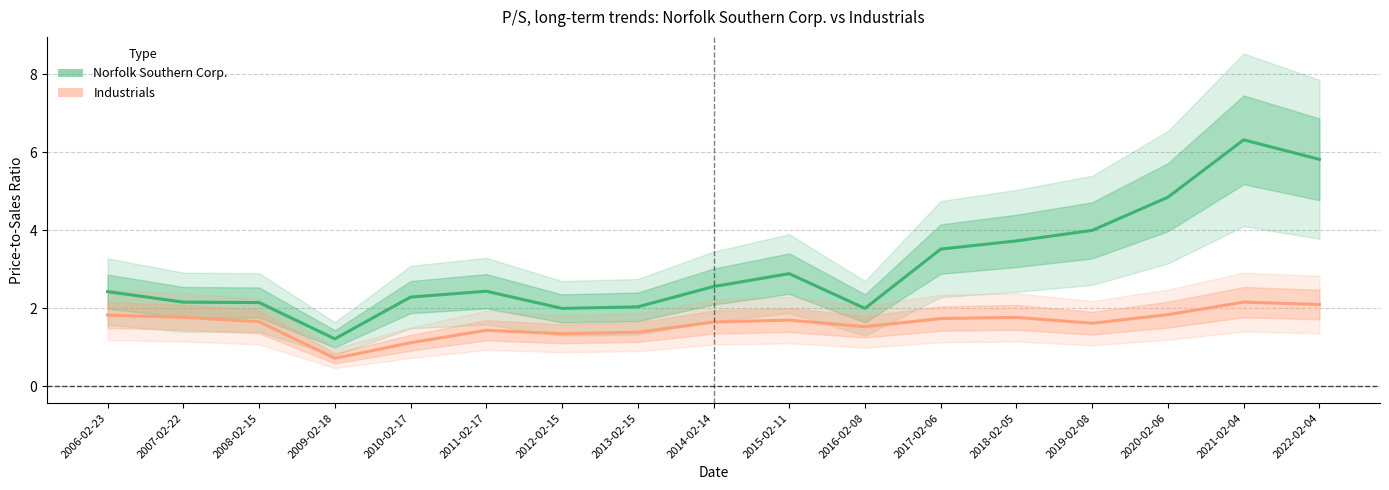

Which category has the highest value in the Industrials series?

2021-02-04